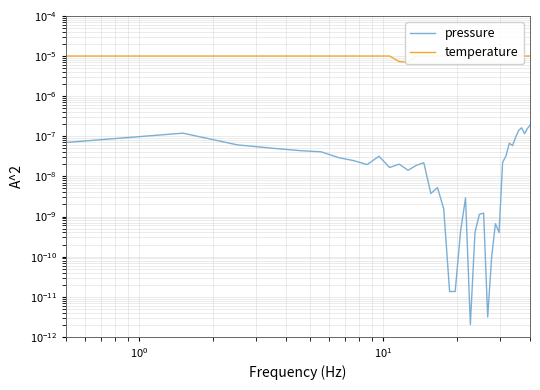

True or false: pressure and temperature intersect in this chart.

False